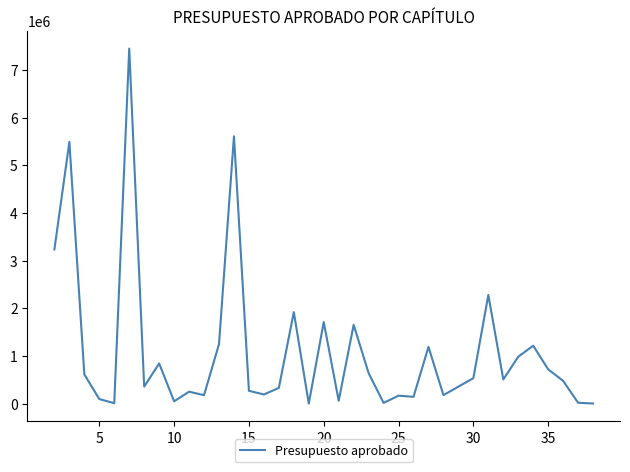

What is the difference between the maximum and minimum values?

7451697